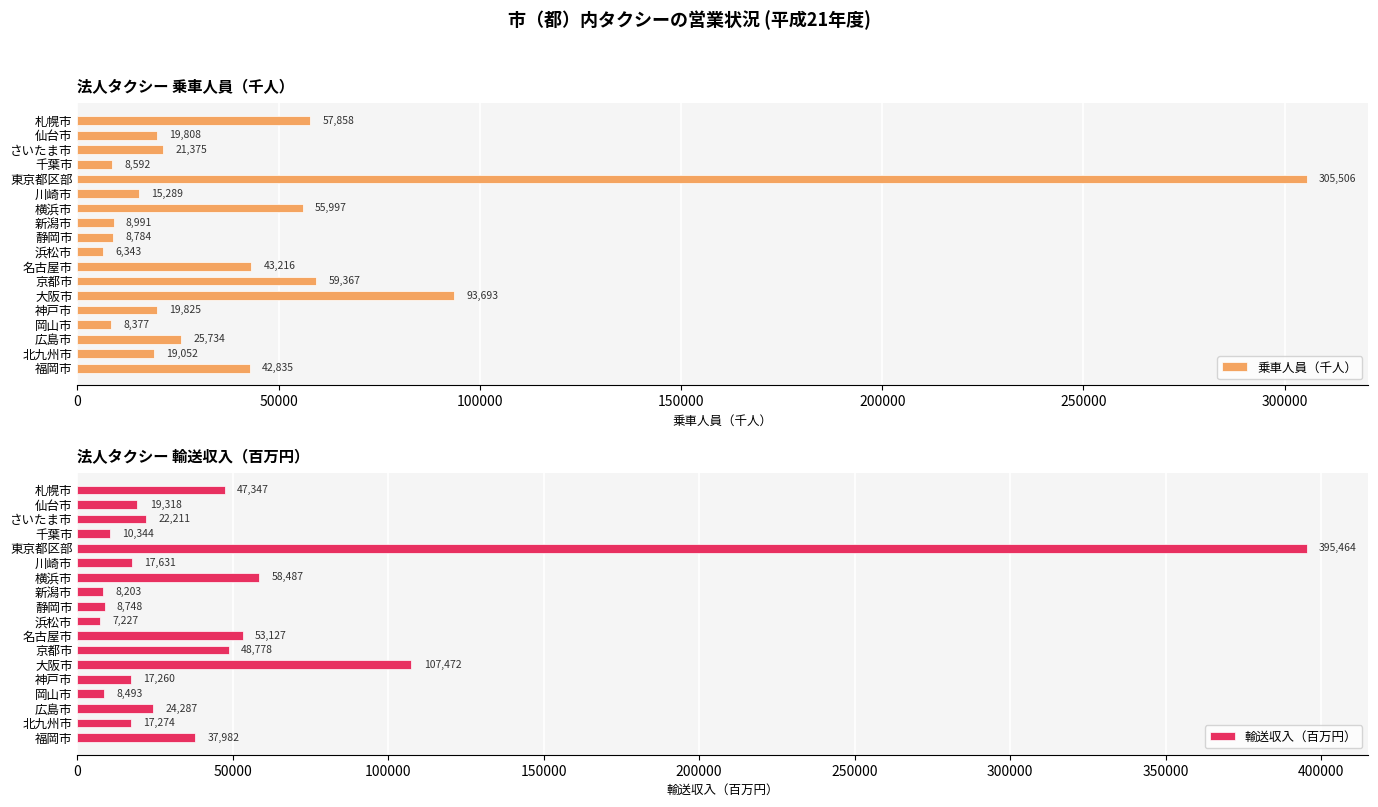

What is the difference between the maximum and minimum values in the 乗車人員（千人） series?

299163